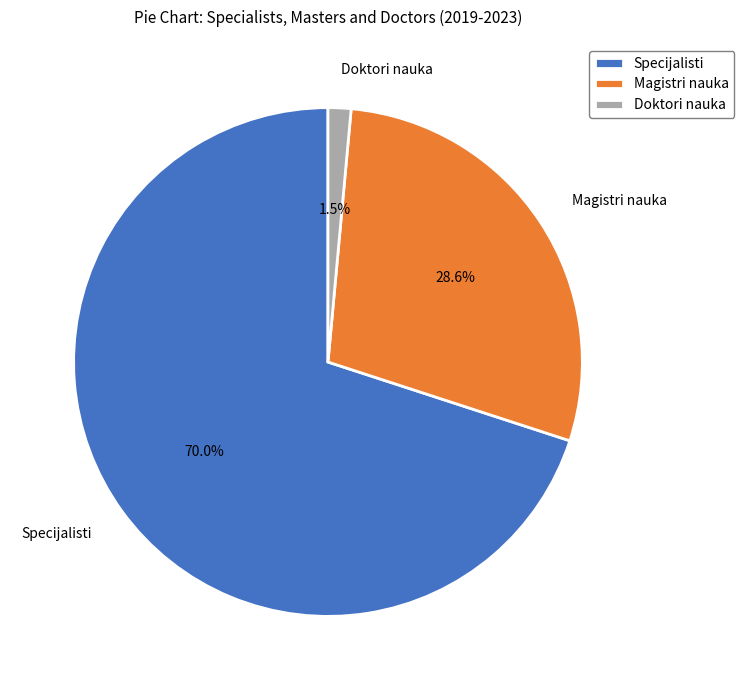

What percentage is NOT represented by Doktori nauka?

98.5%